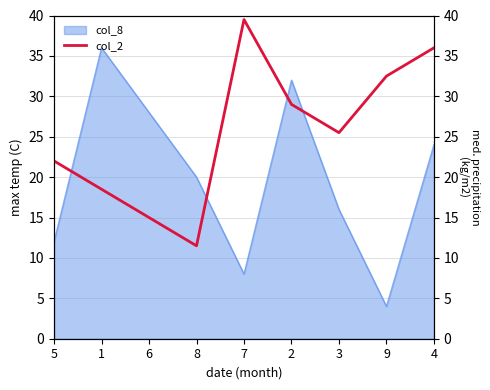

Reading right to left, what are all the values shown in this chart?

36.0	32.5	25.5	29.0	39.5	11.5	15.0	18.5	22.0